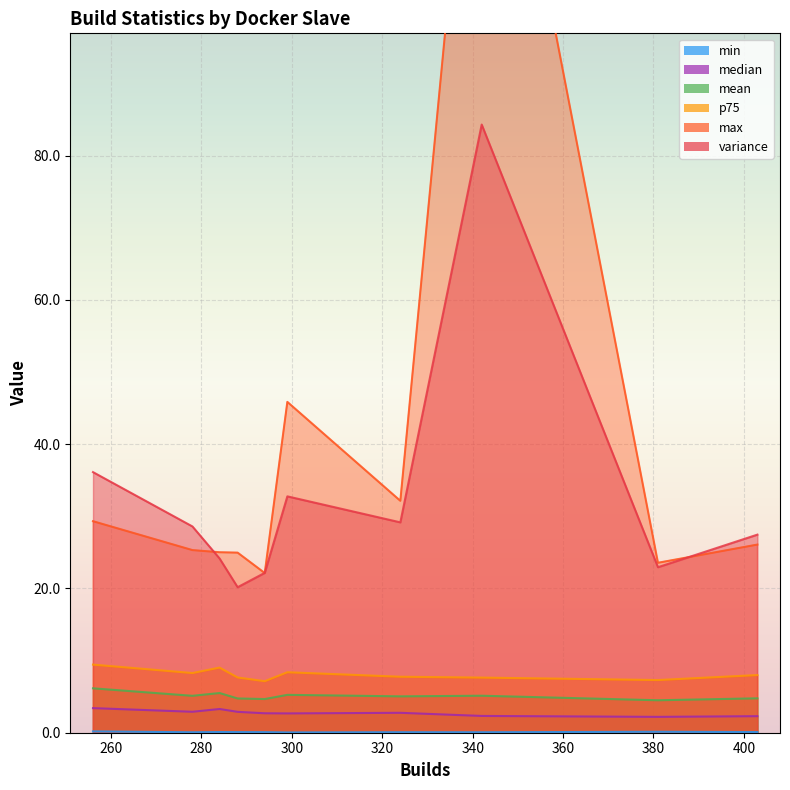

In variance, how many points are higher than both neighbors (excluding endpoints)?

3